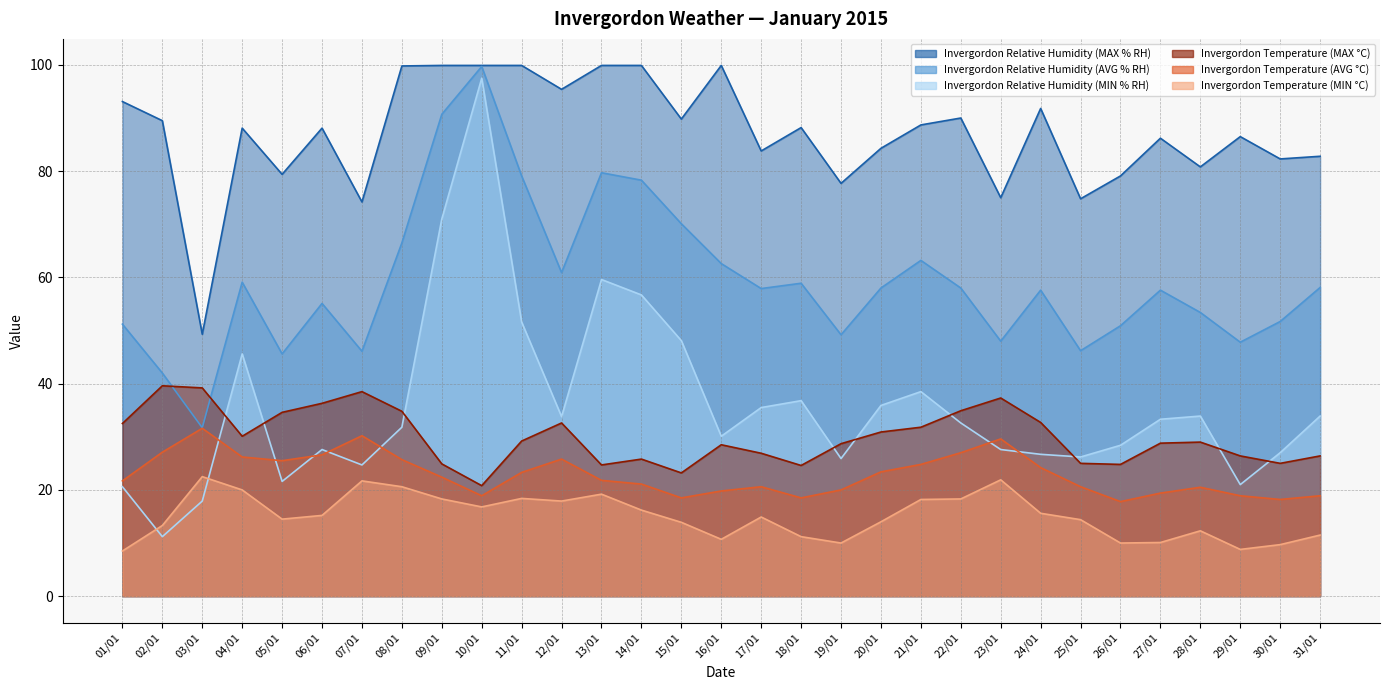

At which category does Invergordon Temperature (AVG °C) reach its first local peak?

03/01